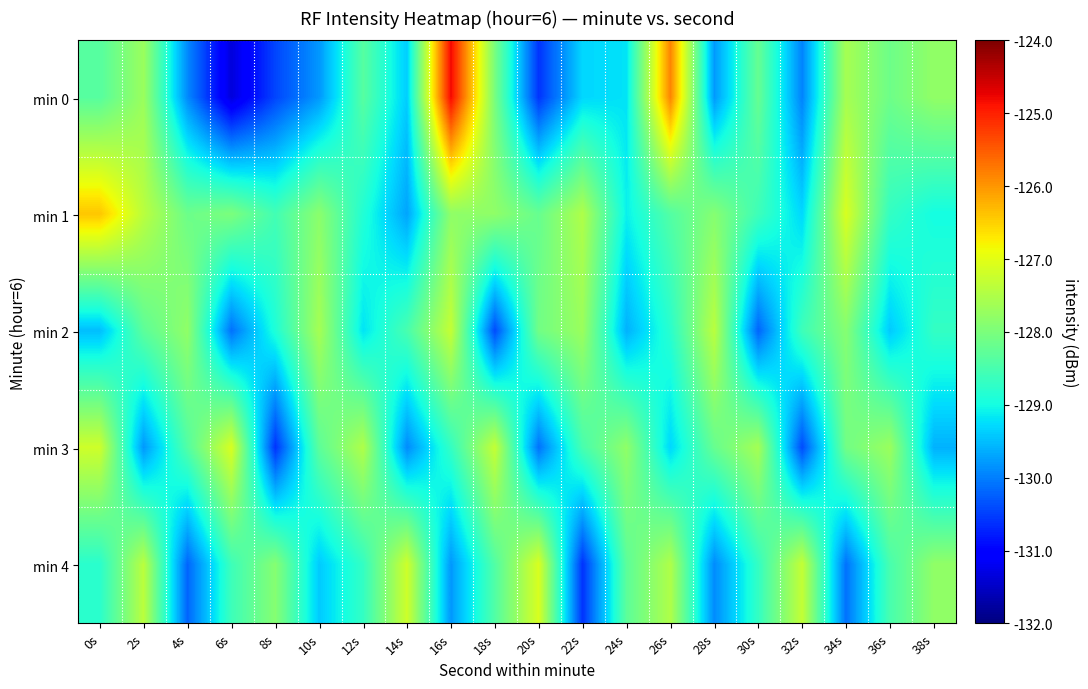

What is the minimum value shown in the chart?

-131.3